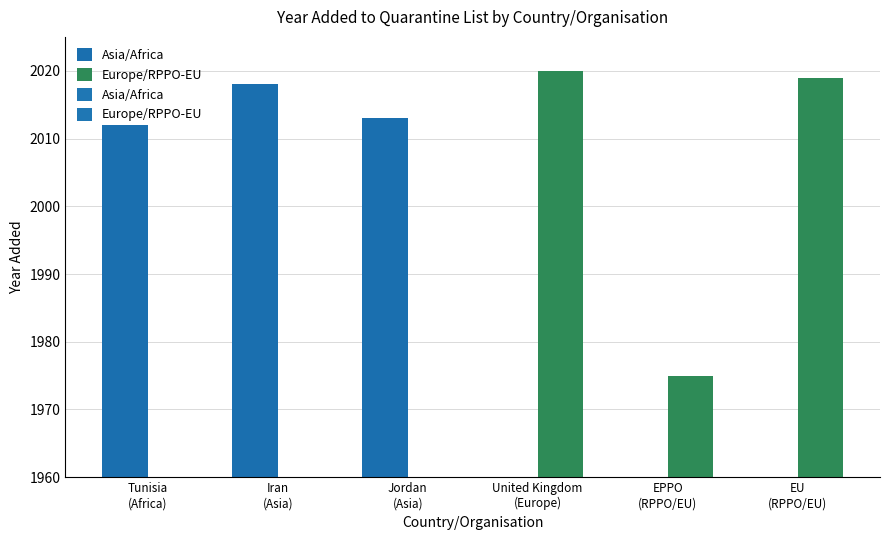

What is the value of the 2nd bar from the left?

2018